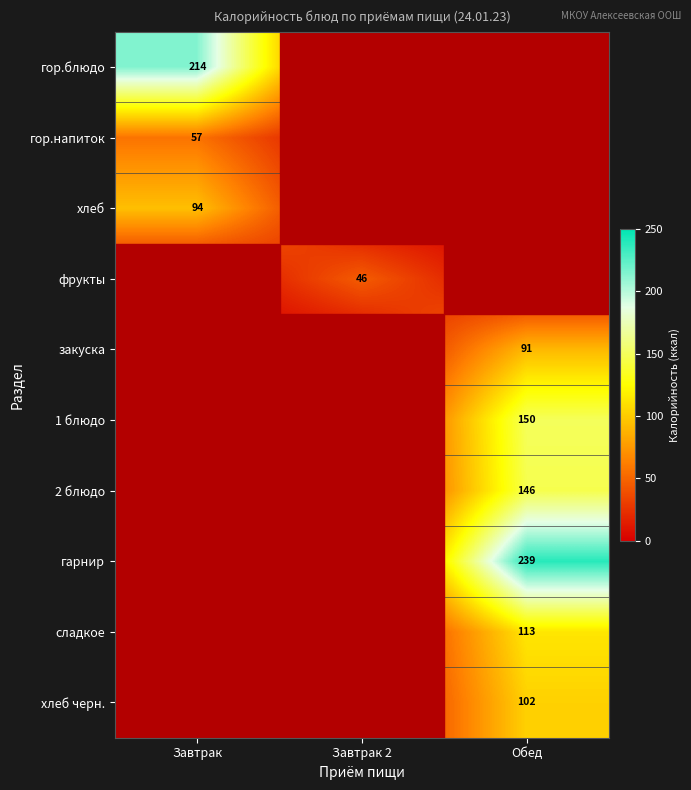

True or false: закуска has a value of 91 at Обед.

True